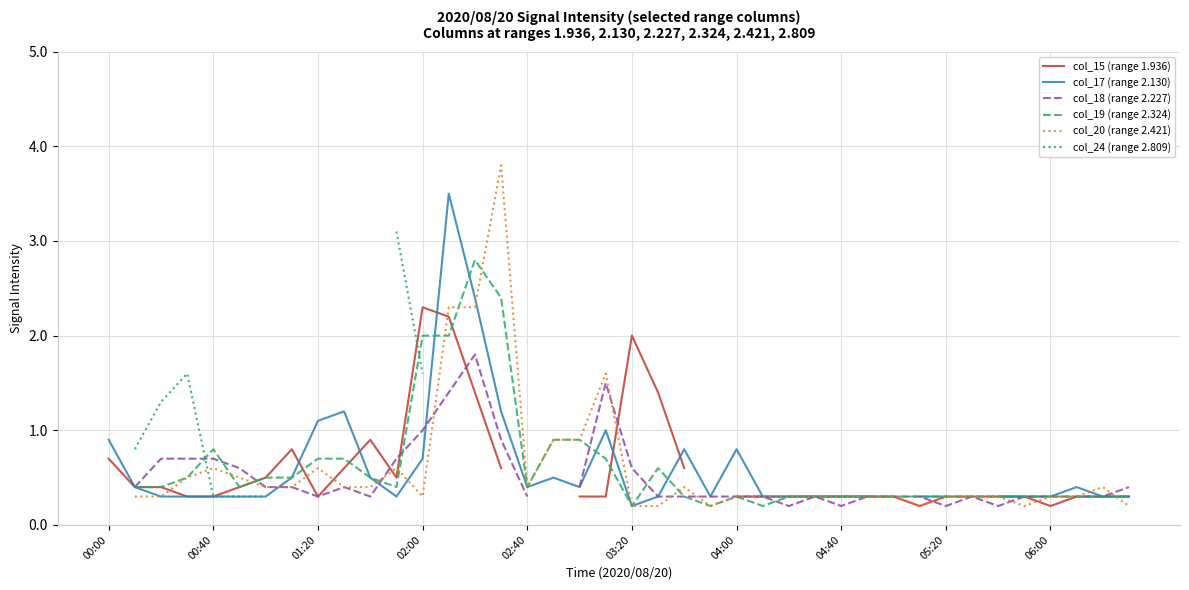

At how many categories does at least one series exceed 0?

40